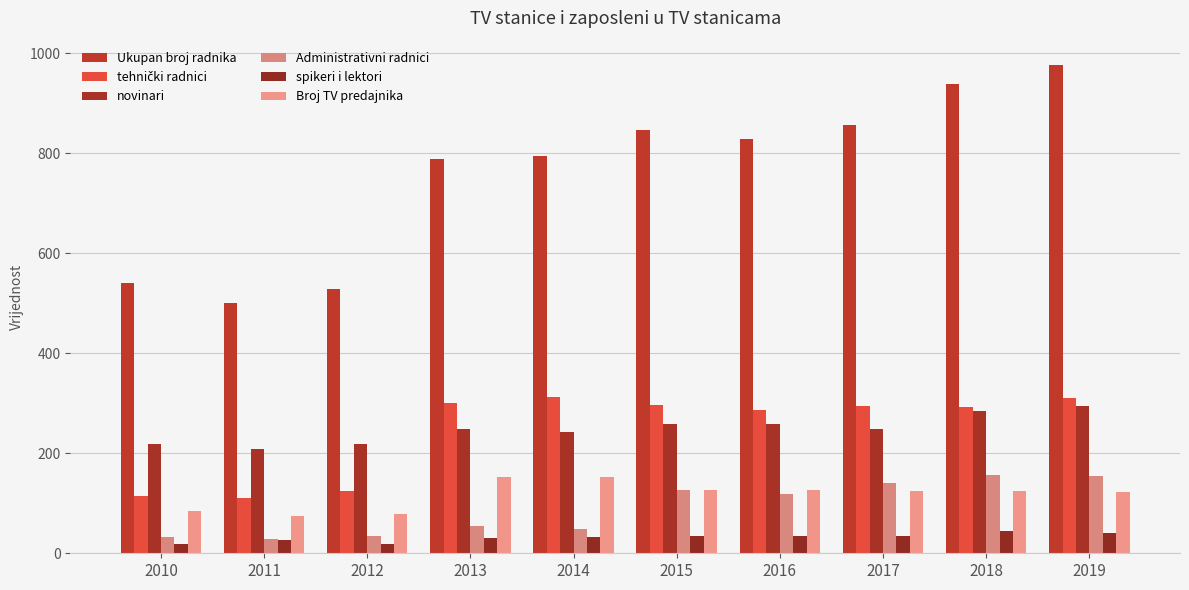

What is the difference between the second highest and minimum values in the tehnički radnici series?

199